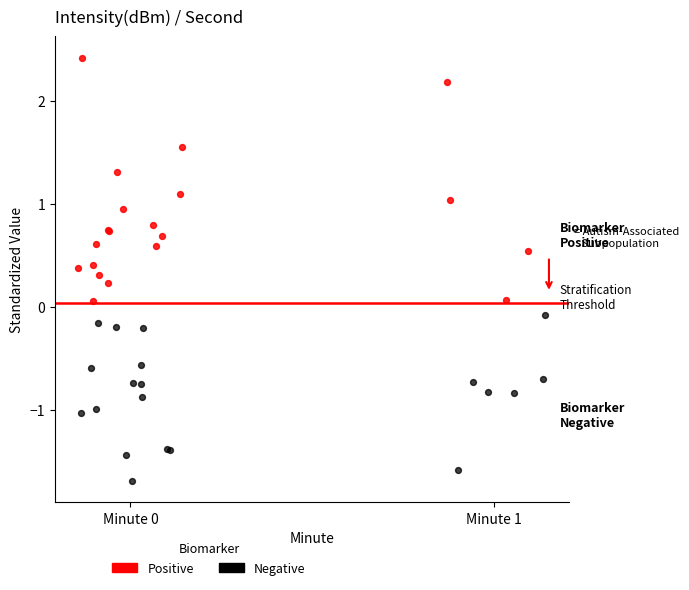

What are all the series names shown in the legend?

Positive, Negative